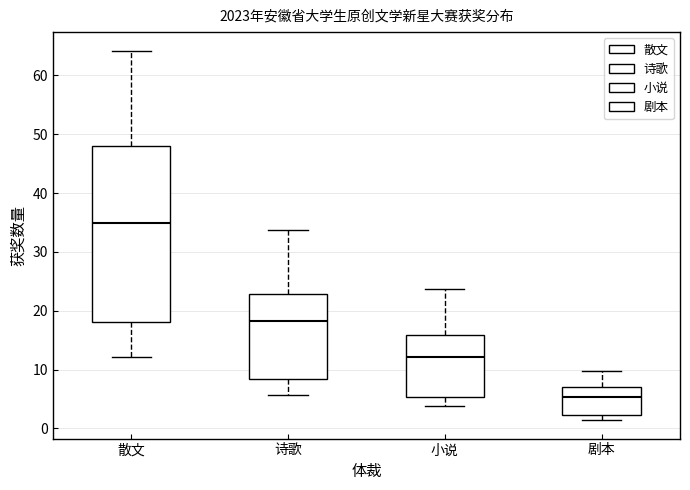

Reading left to right, read every box against the y-axis: the position of its median line, the range the box covers, and the ends of its whiskers. The values are not printed on the chart, so give them approximately, as read against the axis.

散文: median 35, box 18 to 48, whiskers 12 to 64
诗歌: median 18, box 8 to 23, whiskers 6 to 34
小说: median 12, box 5 to 16, whiskers 4 to 24
剧本: median 5, box 2 to 7, whiskers 1 to 10